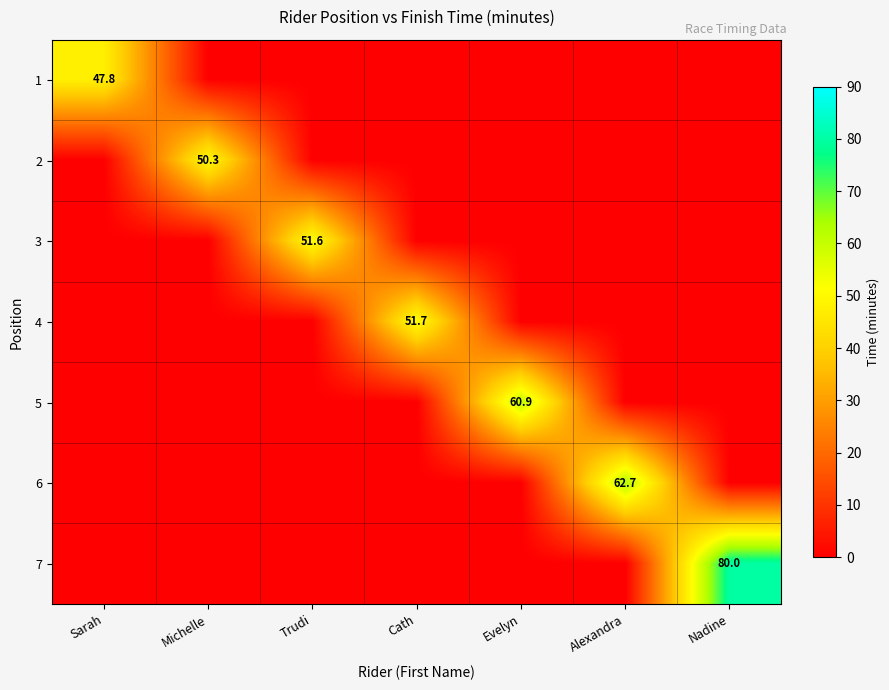

Is it true that 3 equals 51.6 at Trudi?

True